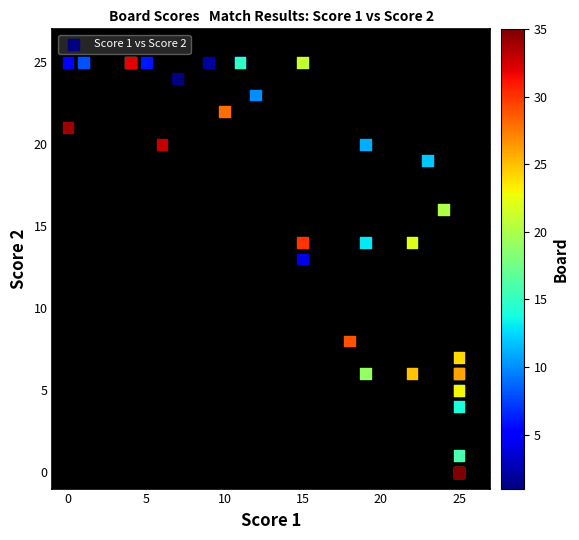

What Y value in the scatter plot is closest to 12?

13